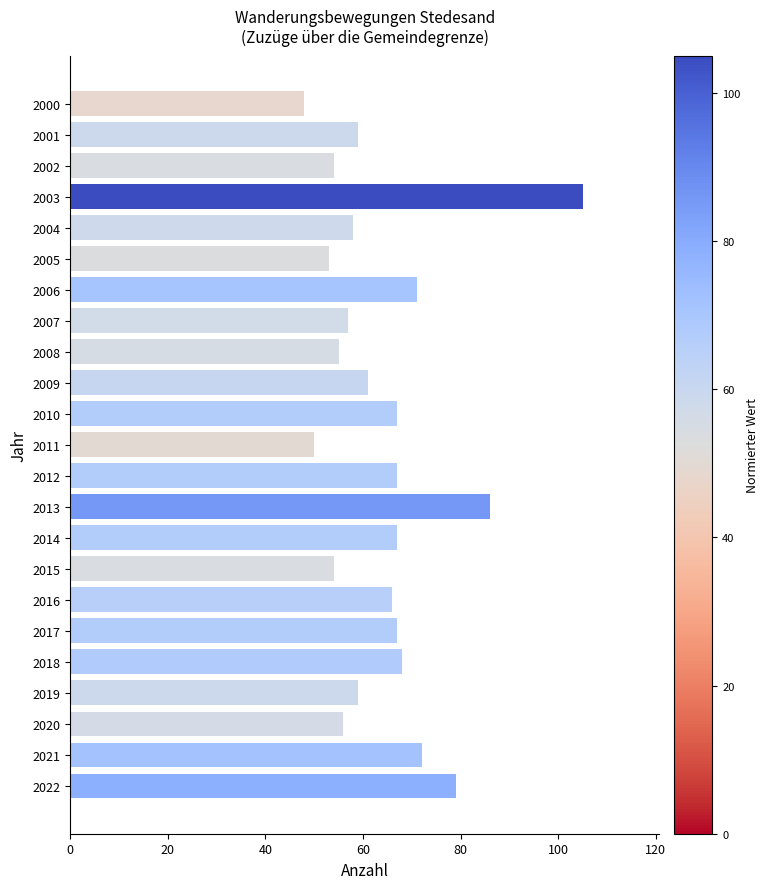

The chart shows a value of 55 at 2008. True or false?

True